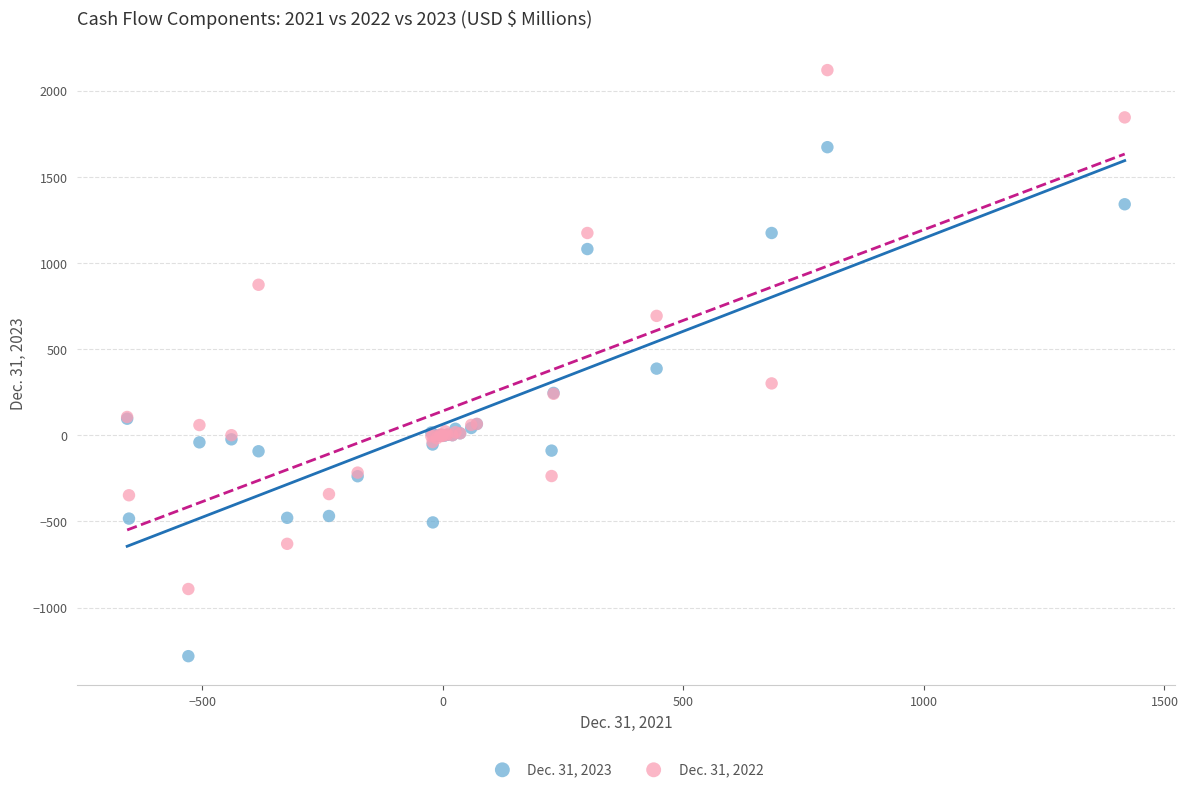

Which series reaches the minimum Y coordinate?

Dec. 31, 2023